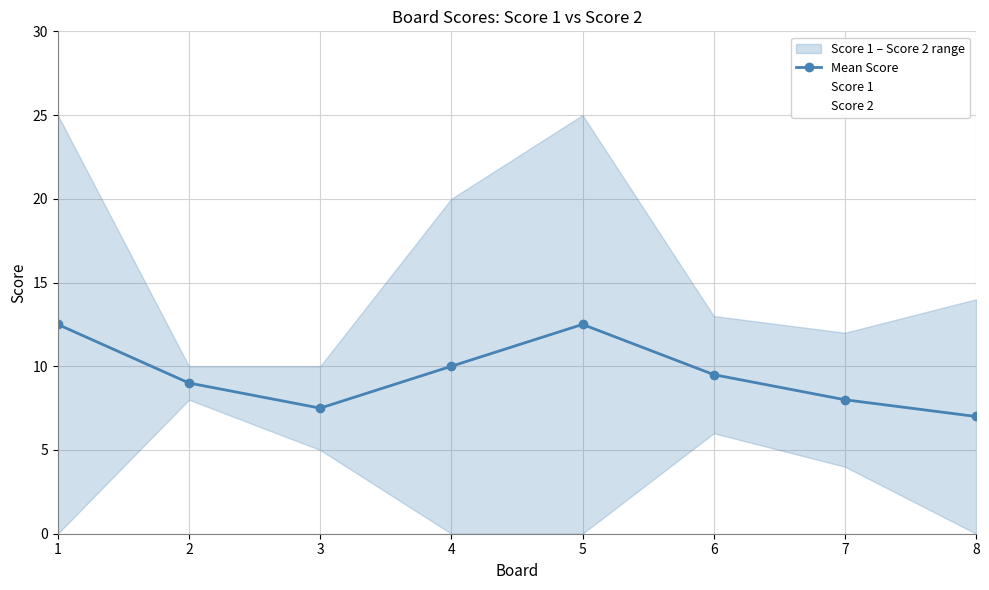

What is the smallest value displayed?

7.0